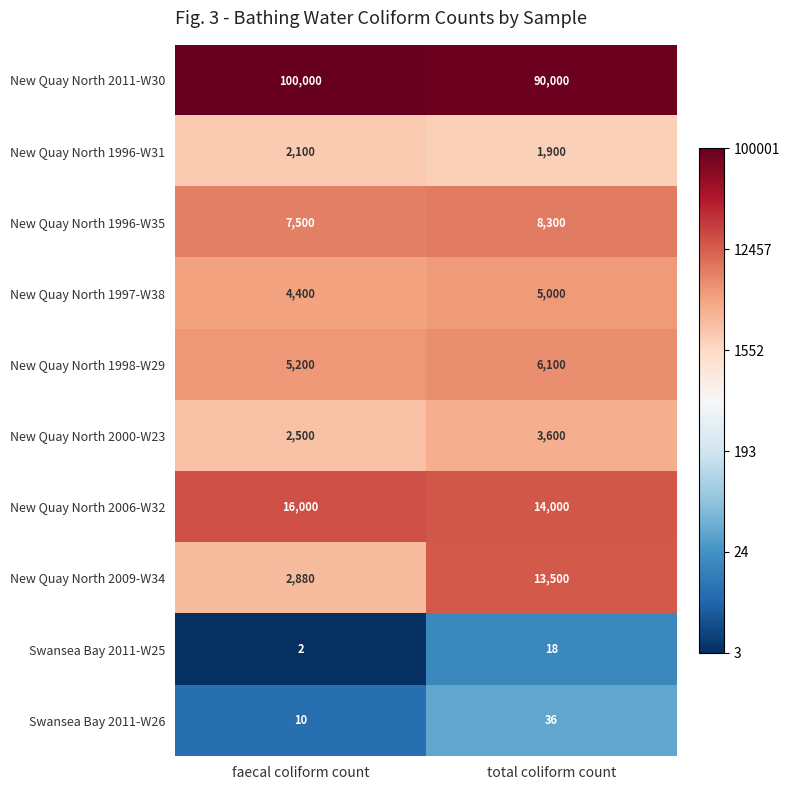

What is the sum of the New Quay North 2000-W23 values at faecal coliform count and total coliform count?

6100